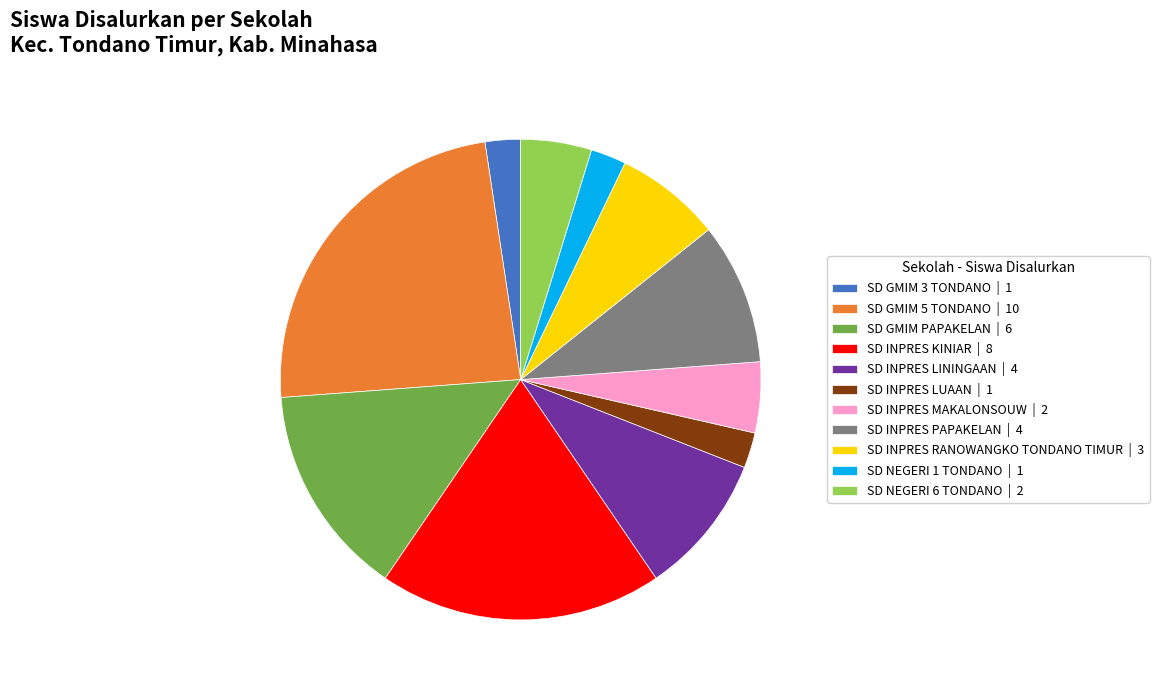

Is the sum of SD NEGERI 1 TONDANO | 1 and SD GMIM 3 TONDANO | 1 greater than half?

No